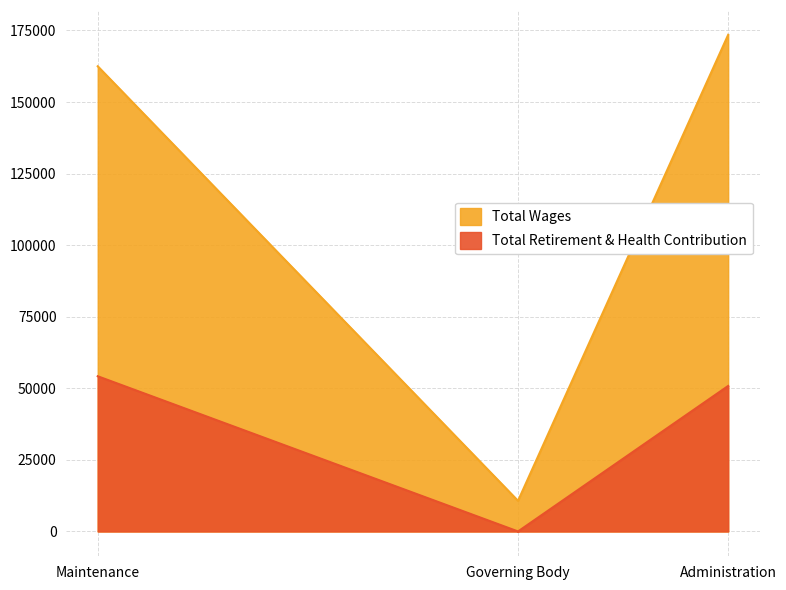

Which category has the lowest value across all series?

Governing Body